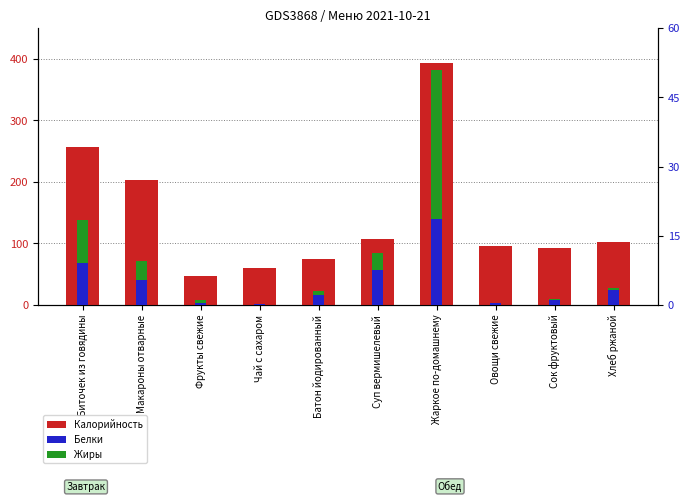

At which label does Жиры reach its minimum?

Чай с сахаром